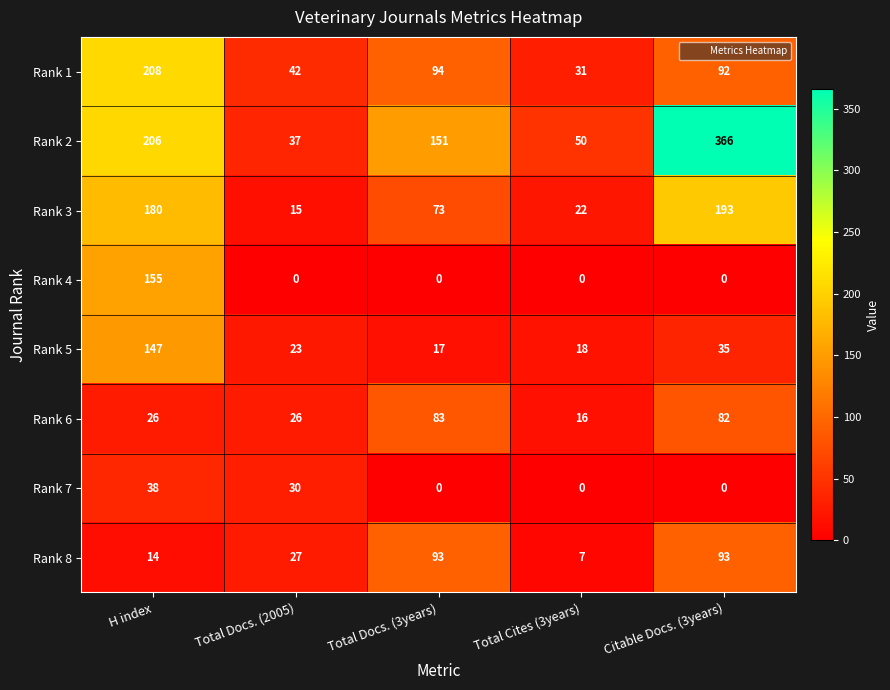

Which series has the largest total across all categories?

Rank 2